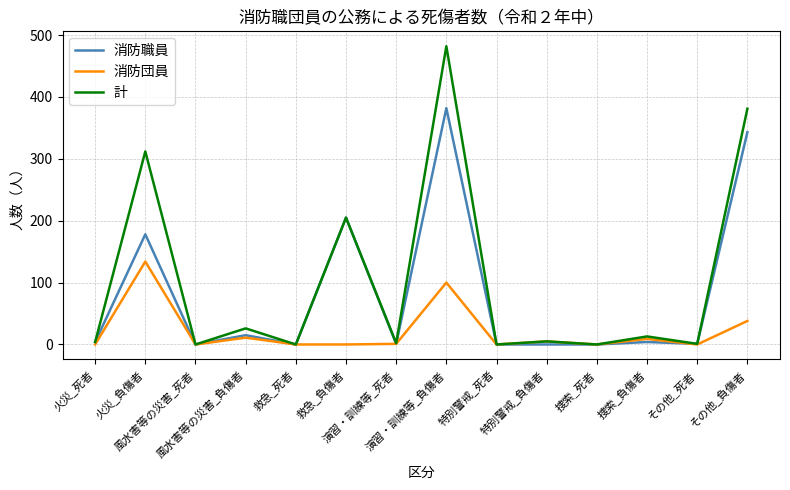

What is the maximum value shown in the chart?

482